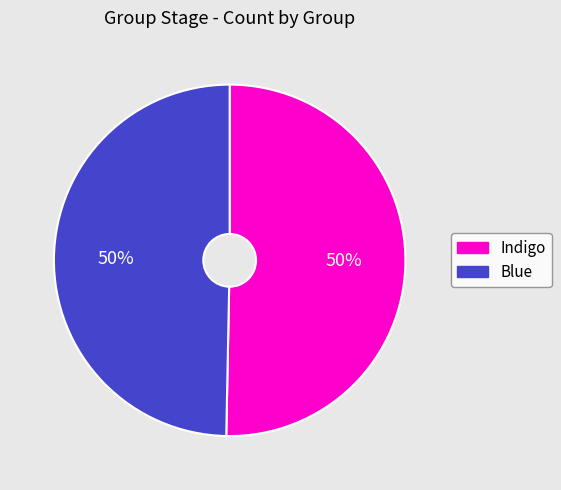

True or false: Blue accounts for 50% of the total.

True